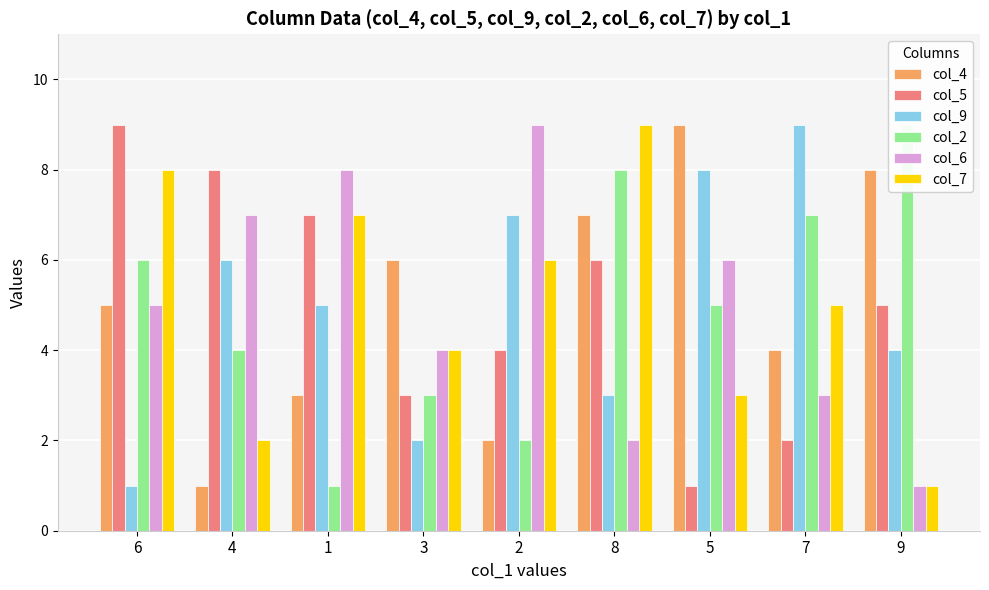

Is it true that col_5 equals 2 at 7?

True